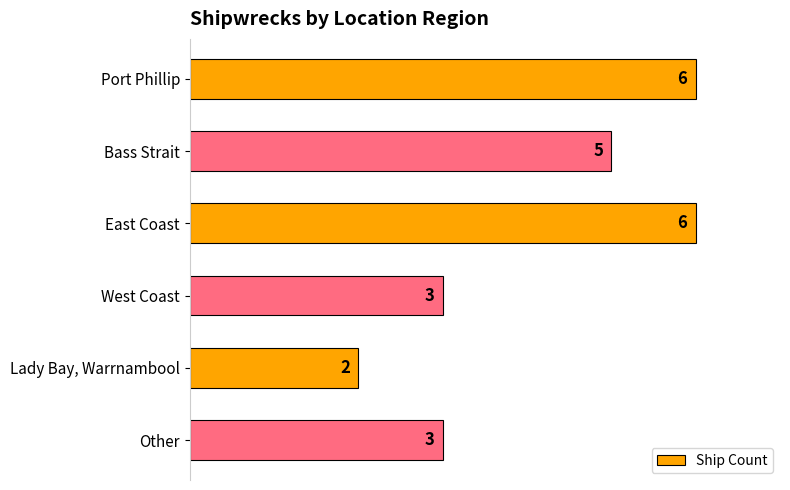

Is it true that the value at Lady Bay, Warrnambool is 1?

False